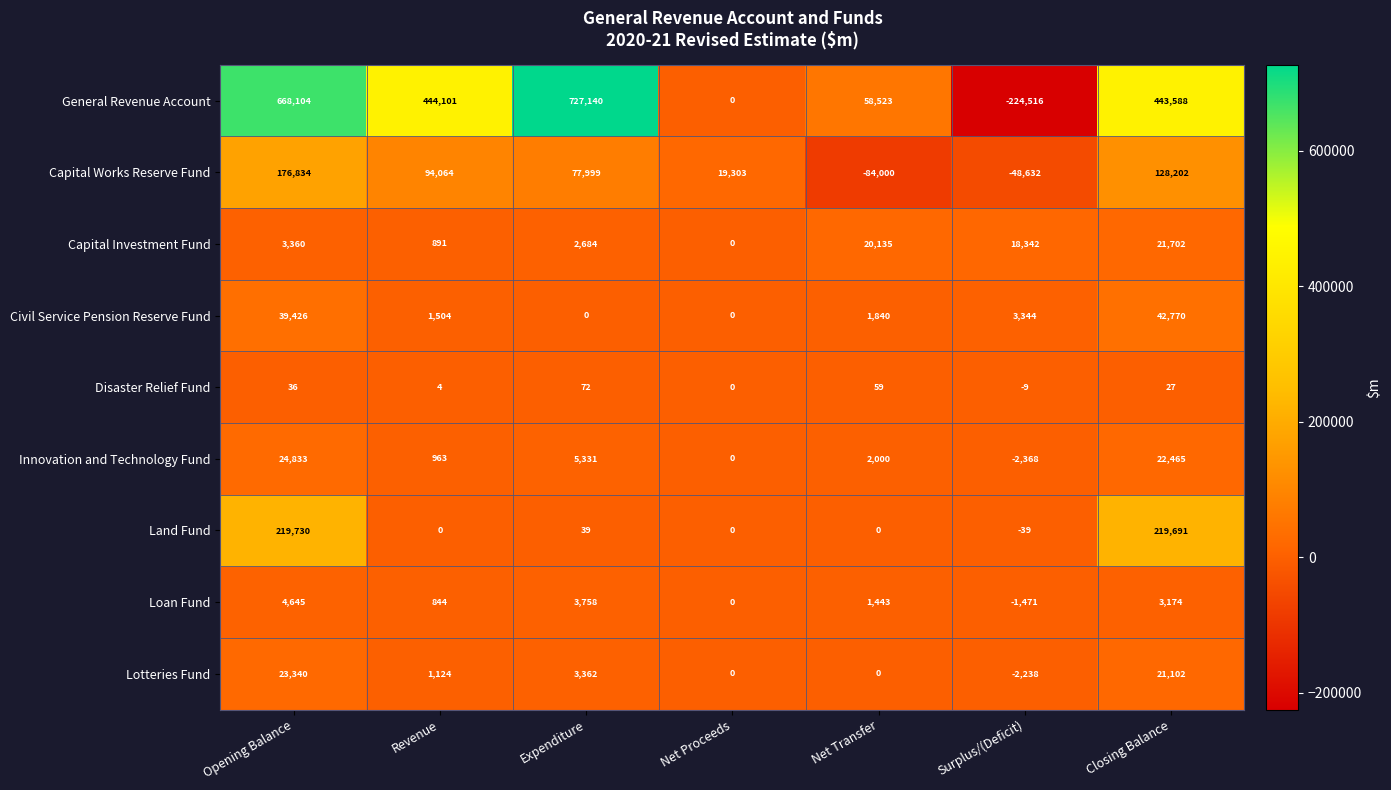

How many distinct data groups are displayed?

9